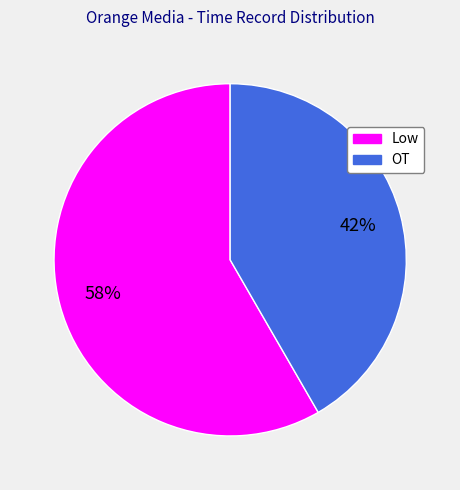

Combined, do Low and OT account for over 50%?

Yes